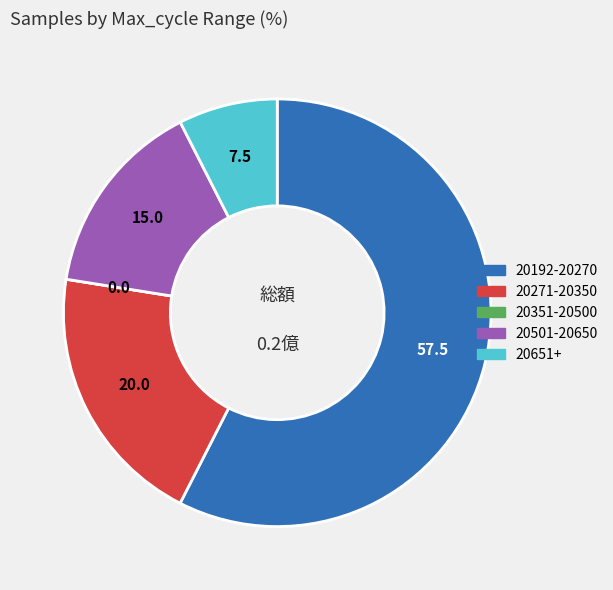

Is there any slice that represents more than half of the pie?

Yes